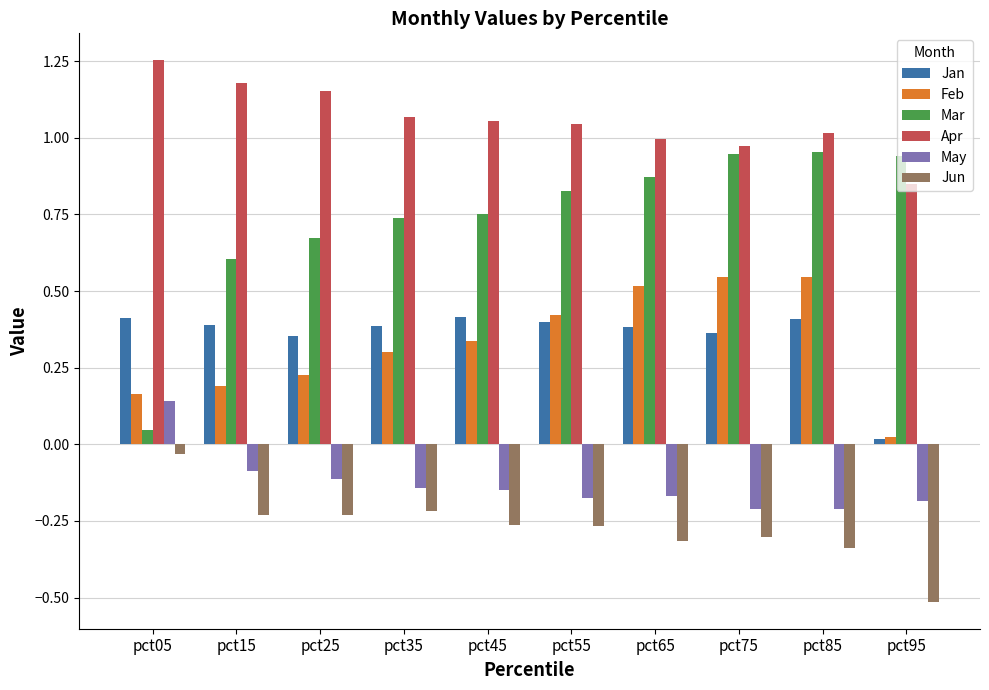

What is the sum of all Jun values?

-2.7